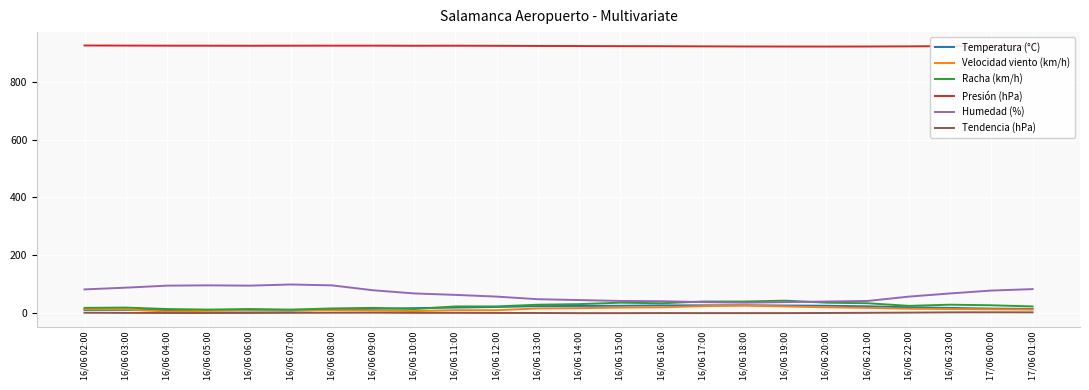

Which series has the largest total across all categories?

Presión (hPa)